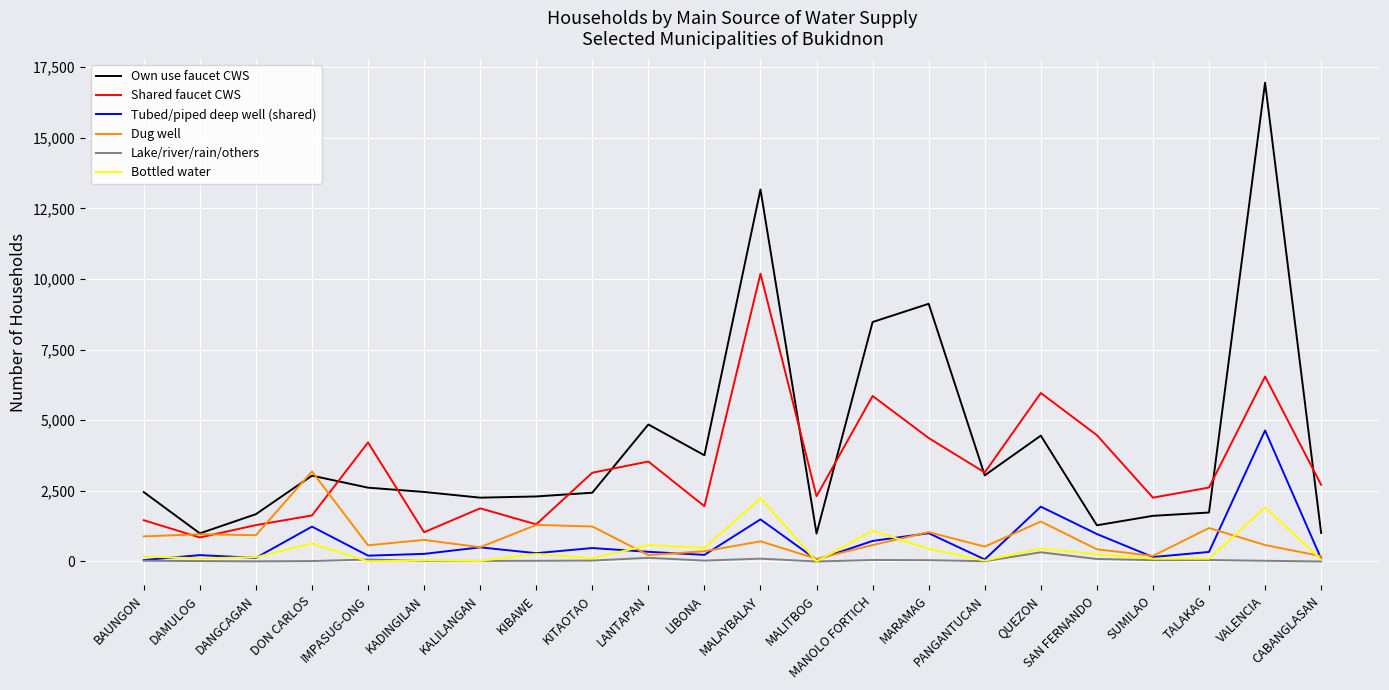

The Bottled water series shows 5 at MALITBOG. True or false?

True